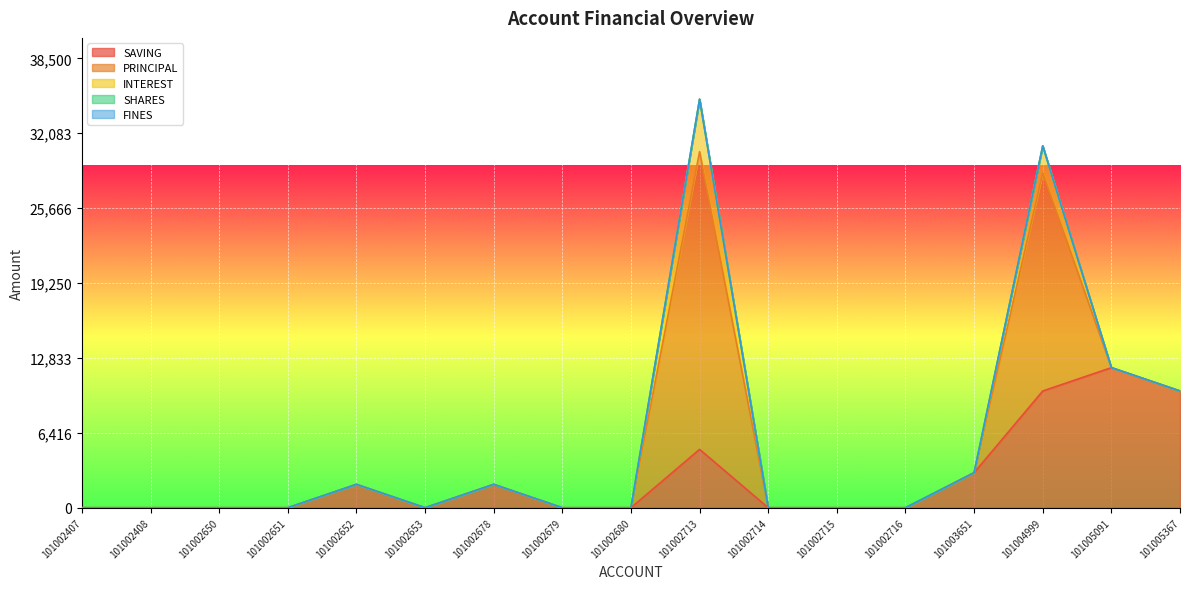

Reading left to right, extract all data points from this chart.

SAVING: 0	0	0	0	2000	0	2000	0	0	5000	0	0	0	3000	10000	12000	10000
PRINCIPAL: 0	0	0	0	0	0	0	0	0	25500	0	0	0	0	18700	0	0
INTEREST: 0	0	0	0	0	0	0	0	0	4500	0	0	0	0	2300	0	0
SHARES: 0	0	0	0	0	0	0	0	0	0	0	0	0	0	0	0	0
FINES: 0	0	0	0	0	0	0	0	0	0	0	0	0	0	0	0	0